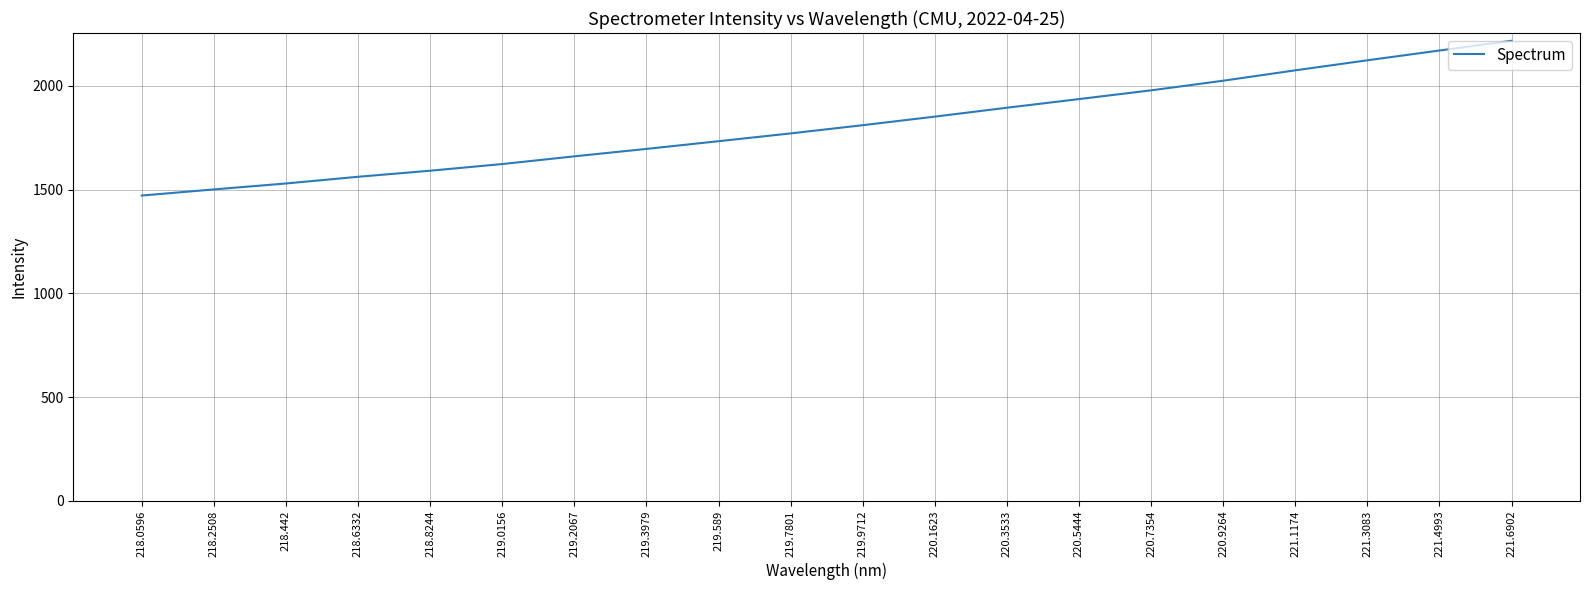

True or false: the data shows 883.4 at 220.5444.

False